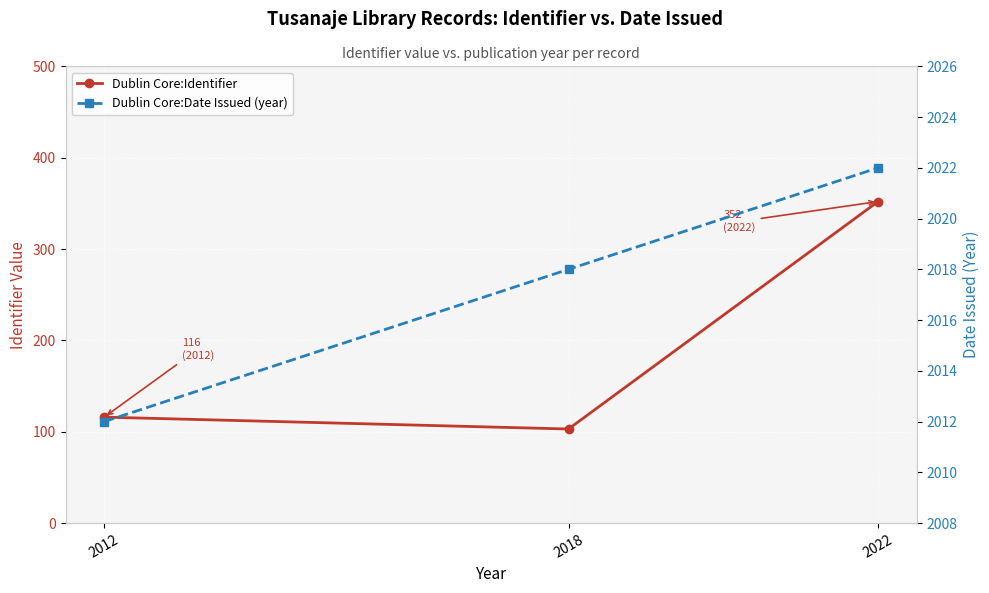

Rank the series at 2012 from lowest to highest value.

Dublin Core:Identifier, Dublin Core:Date Issued (year)